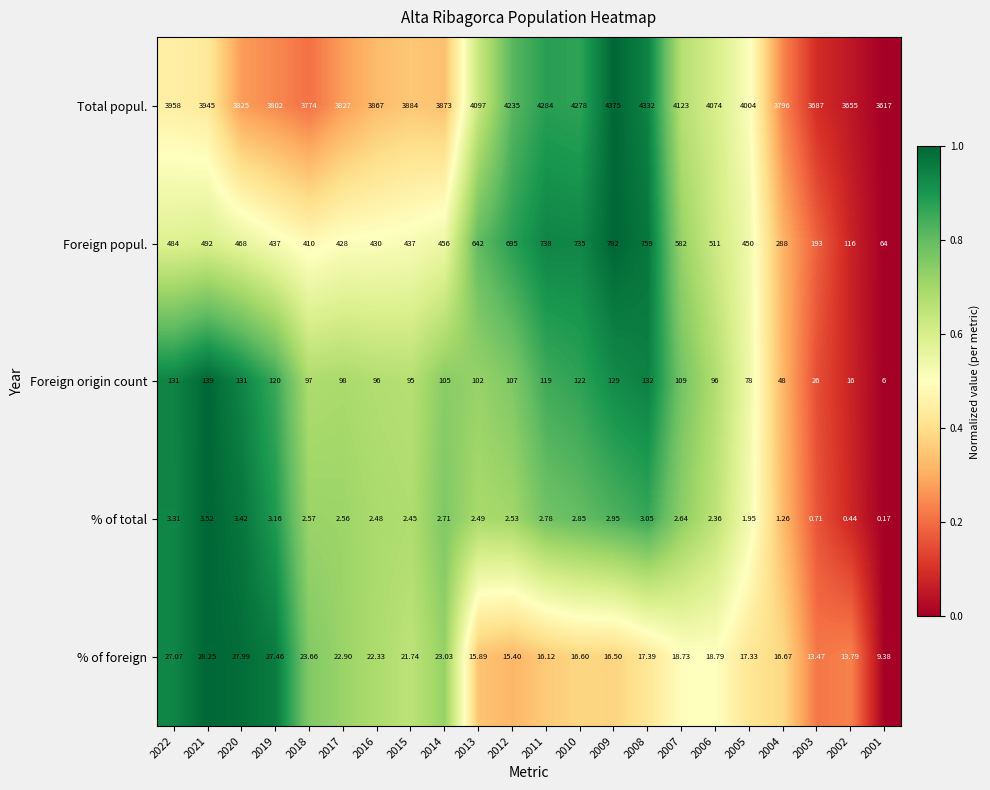

Which series has the widest spread of values?

Total popul.